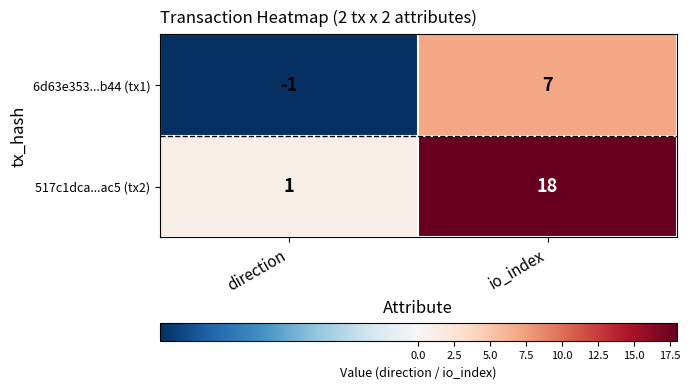

What is the total value across all series at io_index?

25